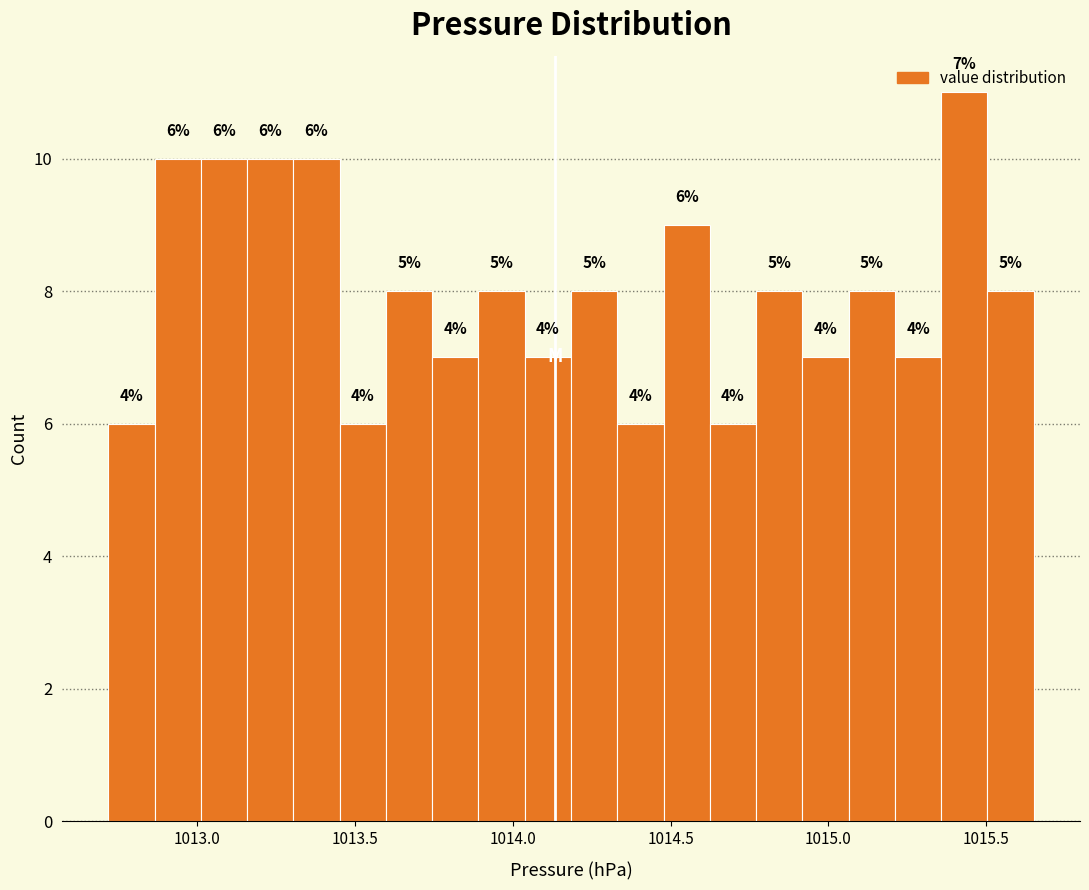

Read against the x-axis, roughly where is the centre of the tallest bar?

1015.45